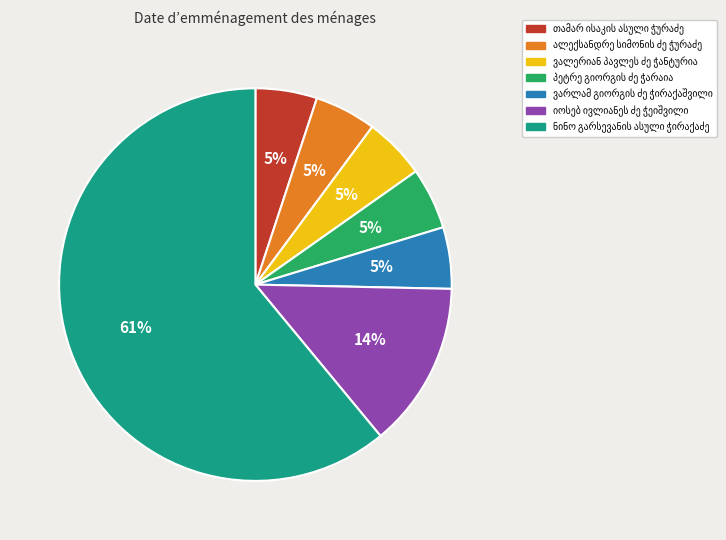

To the nearest percent, what is the average slice percentage?

14%